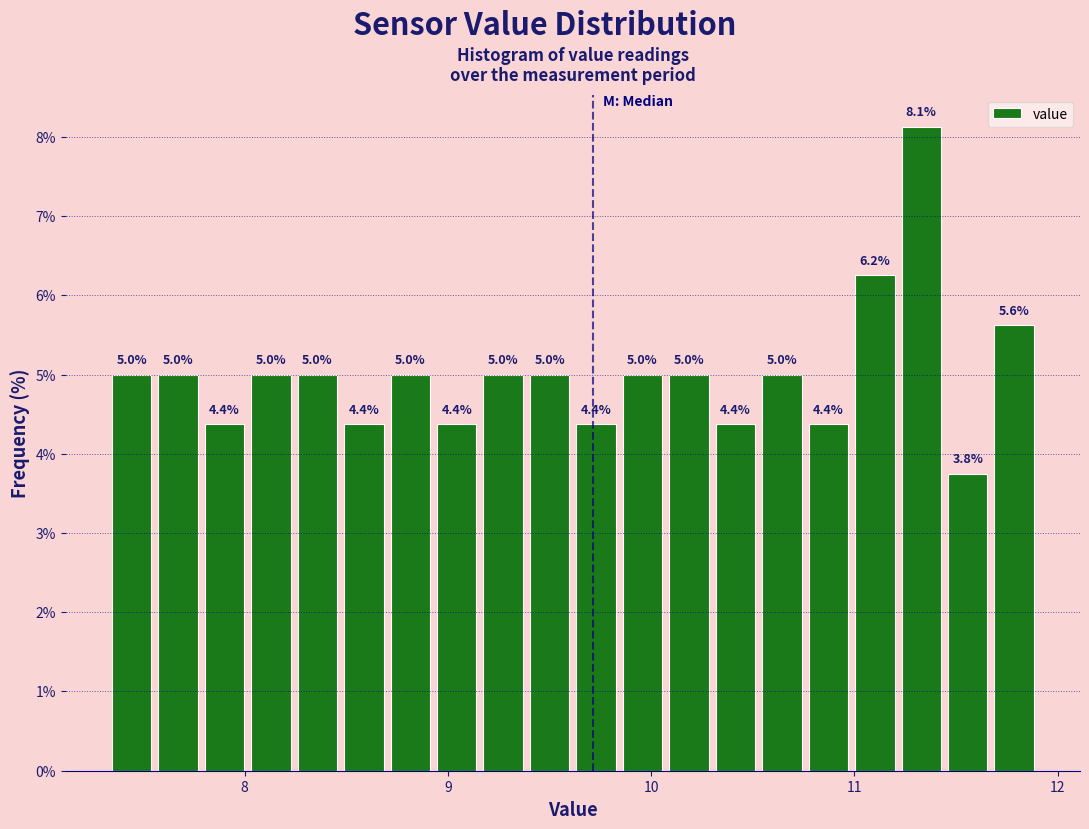

Around what value on the x-axis is the tallest bar? Give the approximate position of its centre, as read against the axis.

11.3